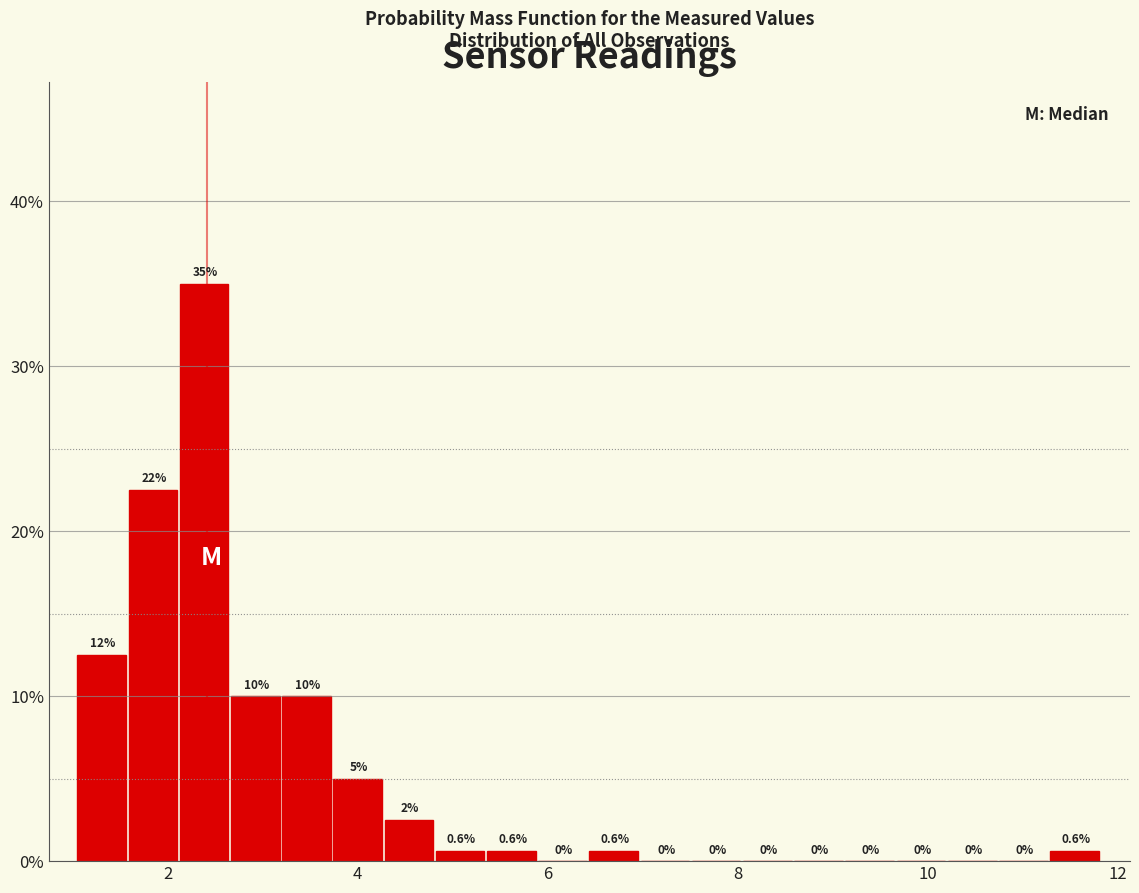

Around what value on the x-axis is the tallest bar? Give the approximate position of its centre, as read against the axis.

2.4